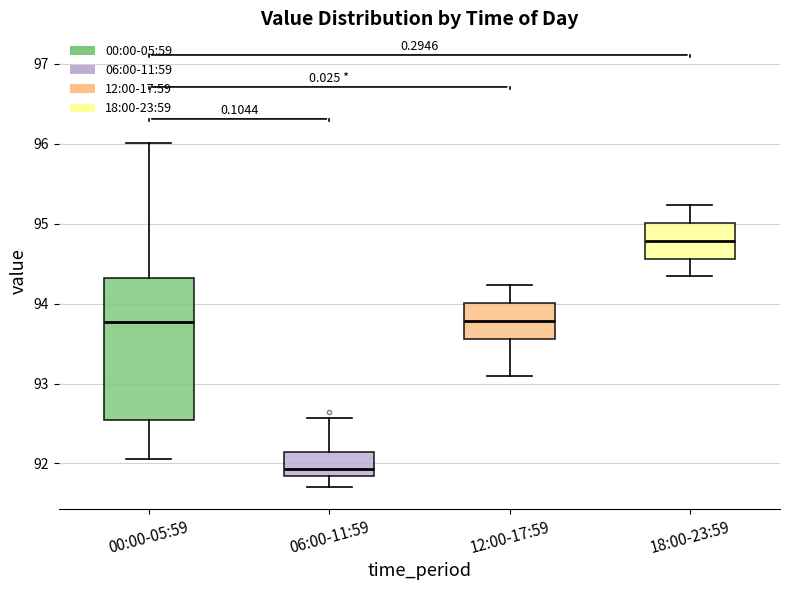

Reading left to right, read every box against the y-axis: the position of its median line, the range the box covers, and the ends of its whiskers. The values are not printed on the chart, so give them approximately, as read against the axis.

00:00-05:59: median 93.8, box 92.5 to 94.3, whiskers 92.1 to 96.0
06:00-11:59: median 91.9, box 91.8 to 92.1, whiskers 91.7 to 92.6
12:00-17:59: median 93.8, box 93.6 to 94.0, whiskers 93.1 to 94.2
18:00-23:59: median 94.8, box 94.6 to 95.0, whiskers 94.3 to 95.2